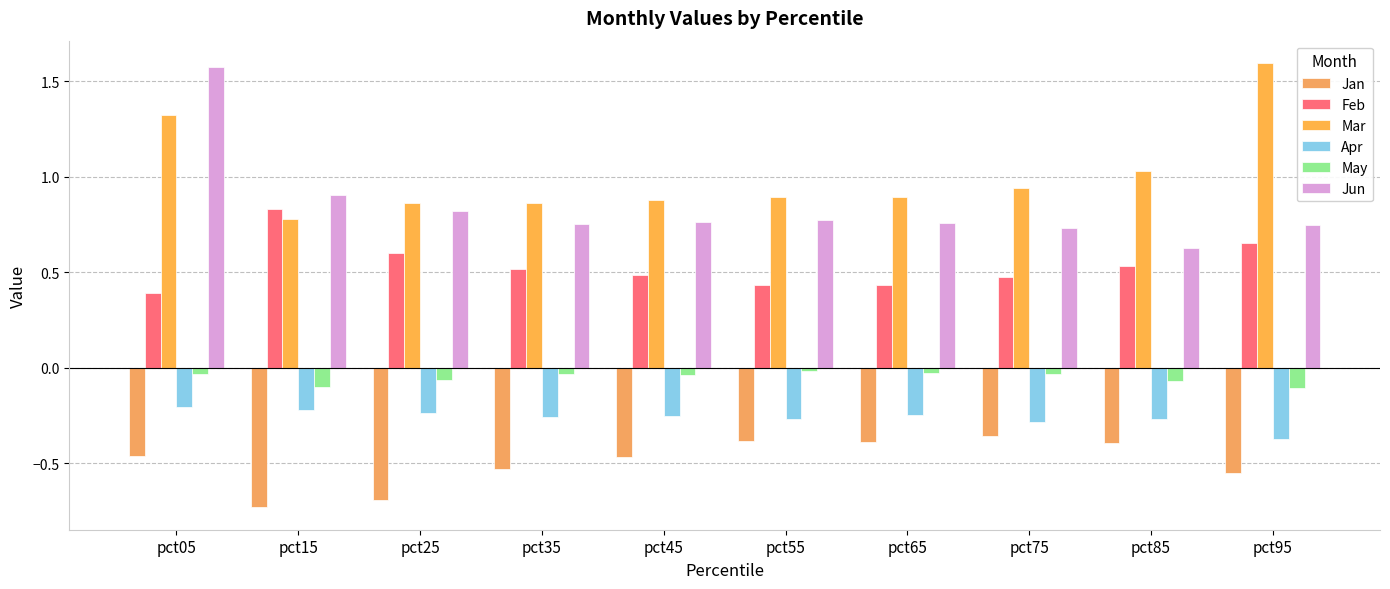

The value of Apr at pct45 is -0.3. True or false?

True